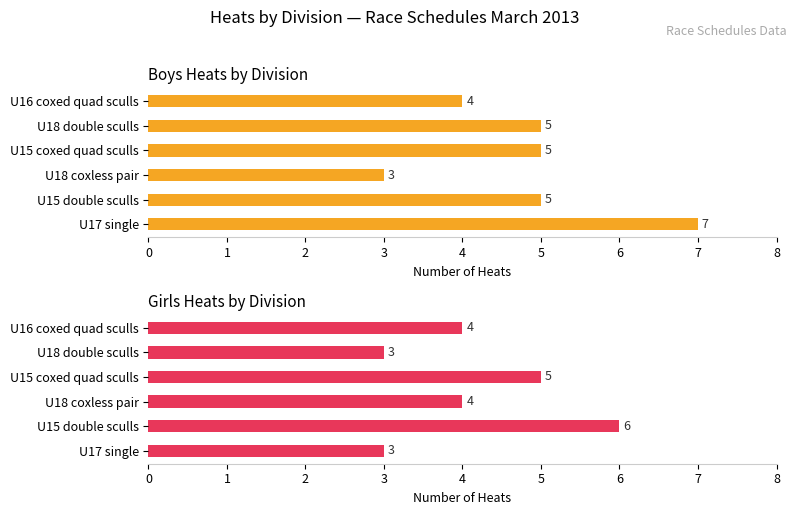

True or false: Girls has a value of 11 at U15 double sculls.

False